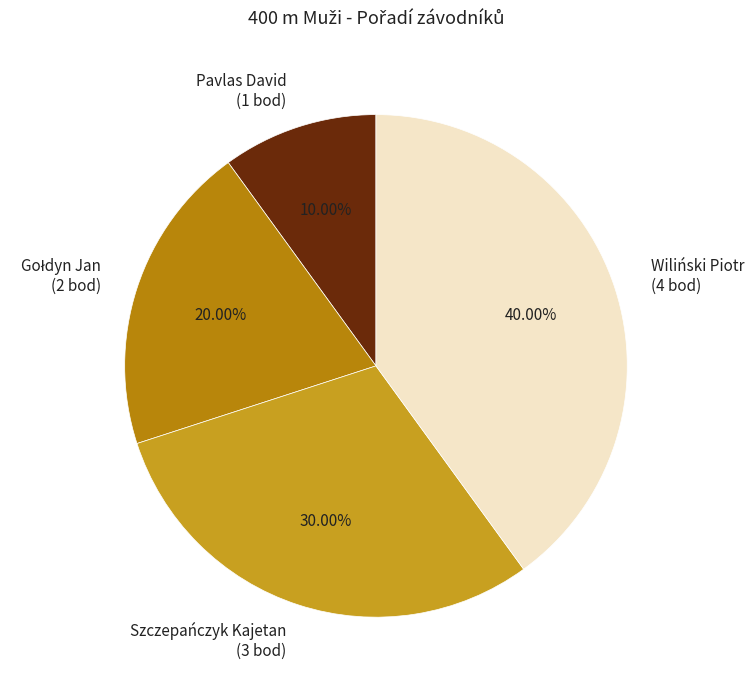

Which slice is the smallest?

Pavlas David